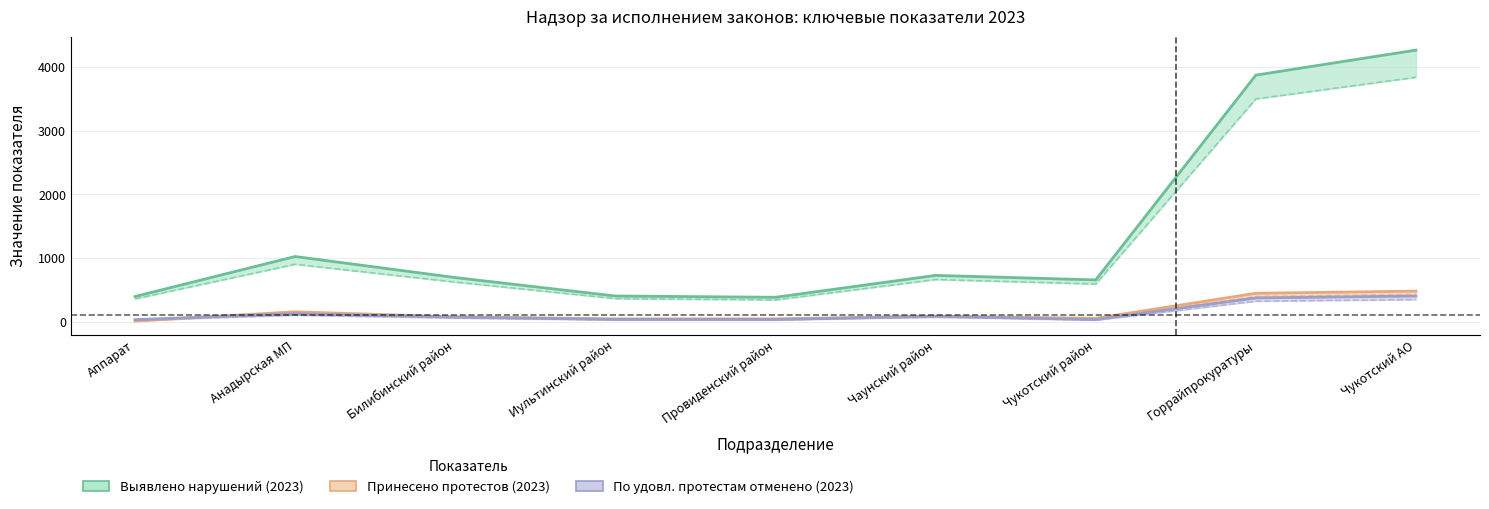

What is the label of the 6th point from the right?

Иультинский район